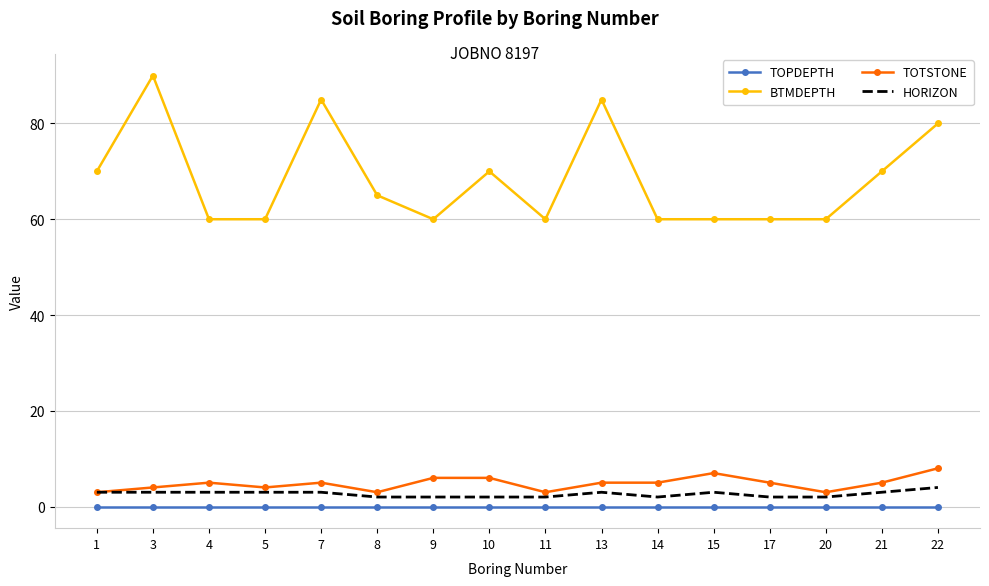

What is the sum of the BTMDEPTH values at 7 and 1?

155